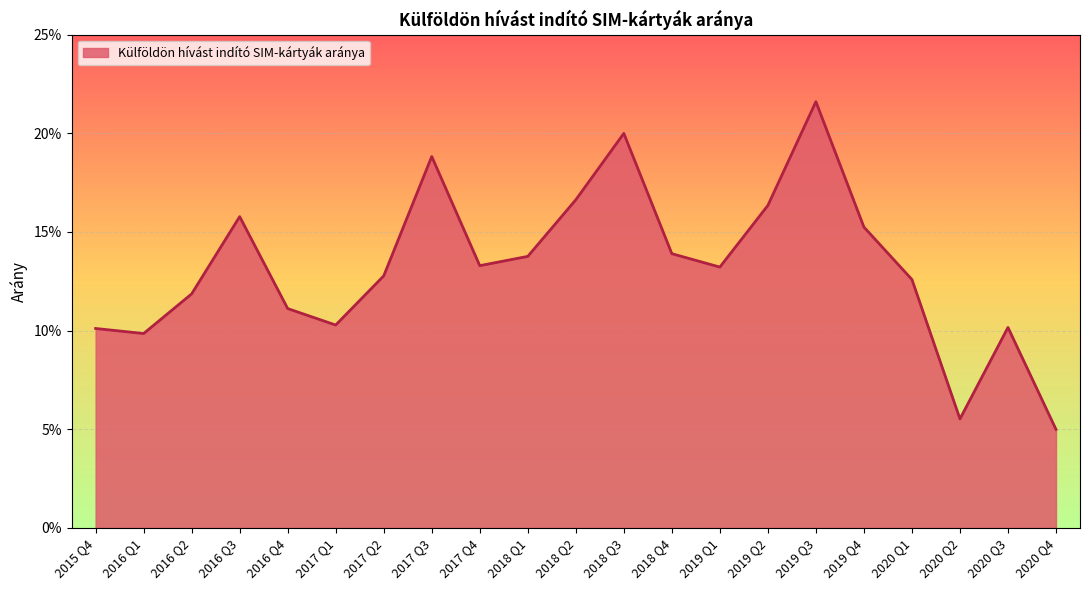

Does the chart have visible grid lines?

Yes